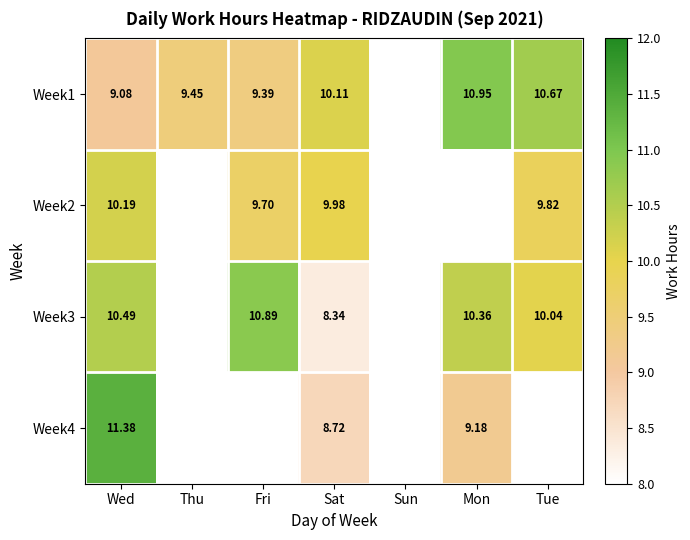

Is it true that Week1 equals 2.8 at Wed?

False